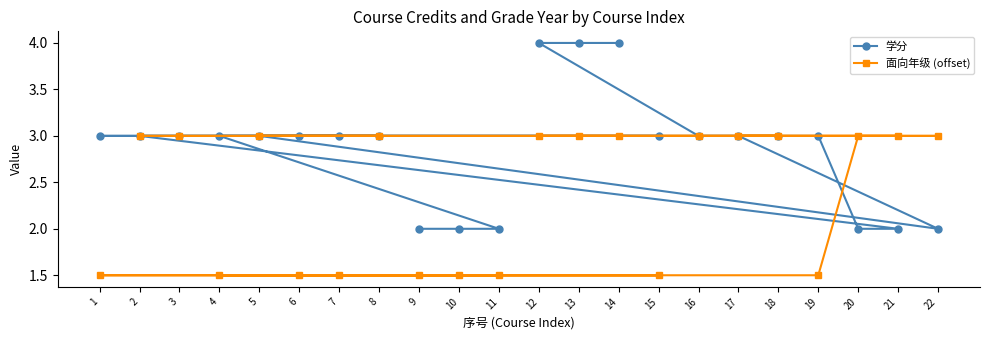

True or false: 学分 has a value of 3.0 at 19.

True